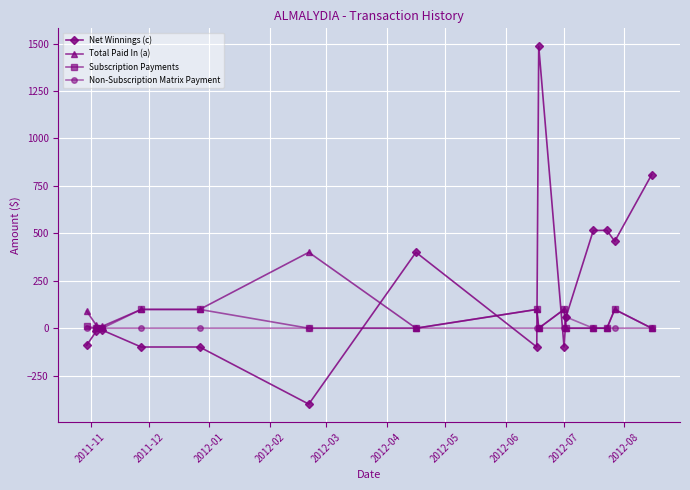

How many data points does each series have?

15